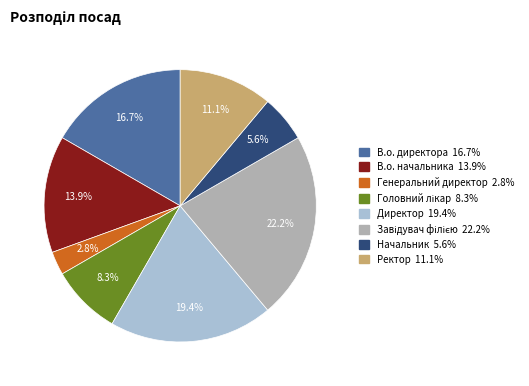

Which category has the smallest portion of the pie?

Генеральний директор